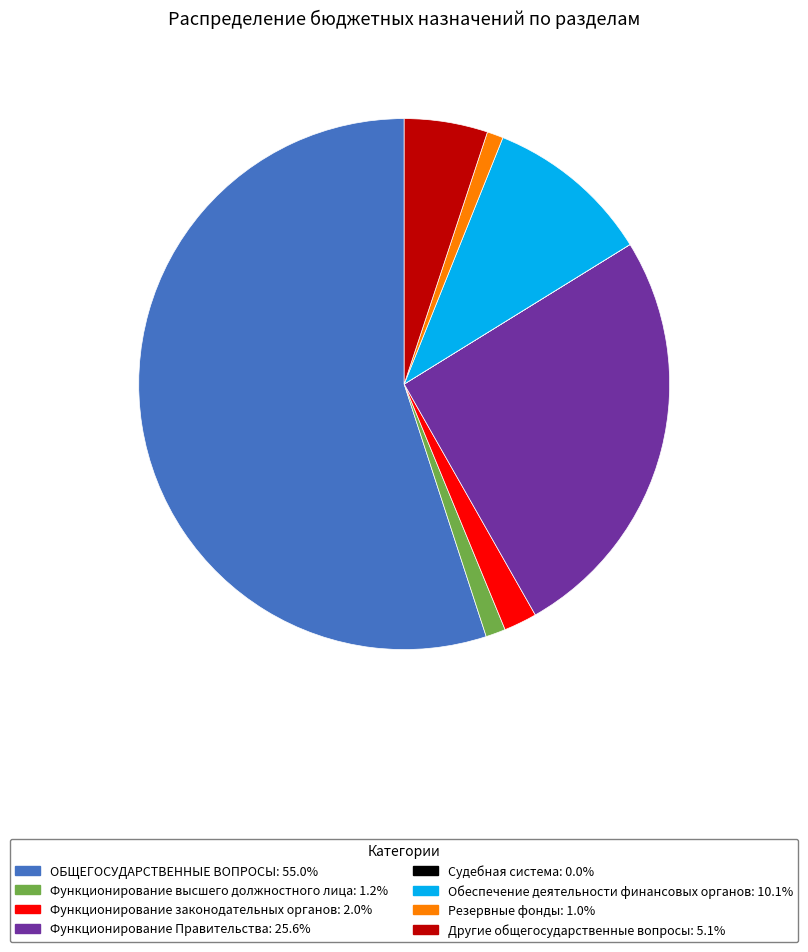

What is the ratio of the value at ОБЩЕГОСУДАРСТВЕННЫЕ ВОПРОСЫ: 55.0% to the value at Резервные фонды: 1.0%?

55.7